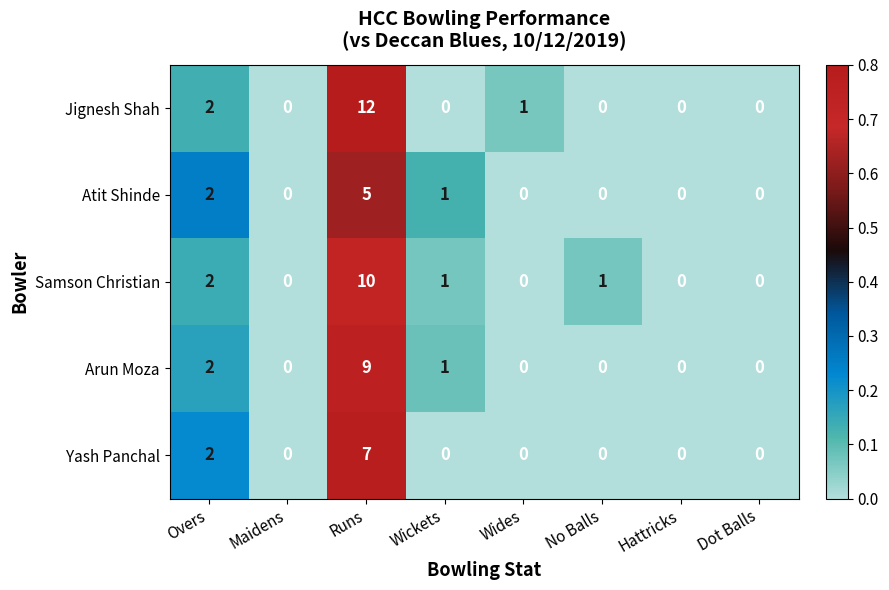

How many Samson Christian values are between 0 and 2?

7